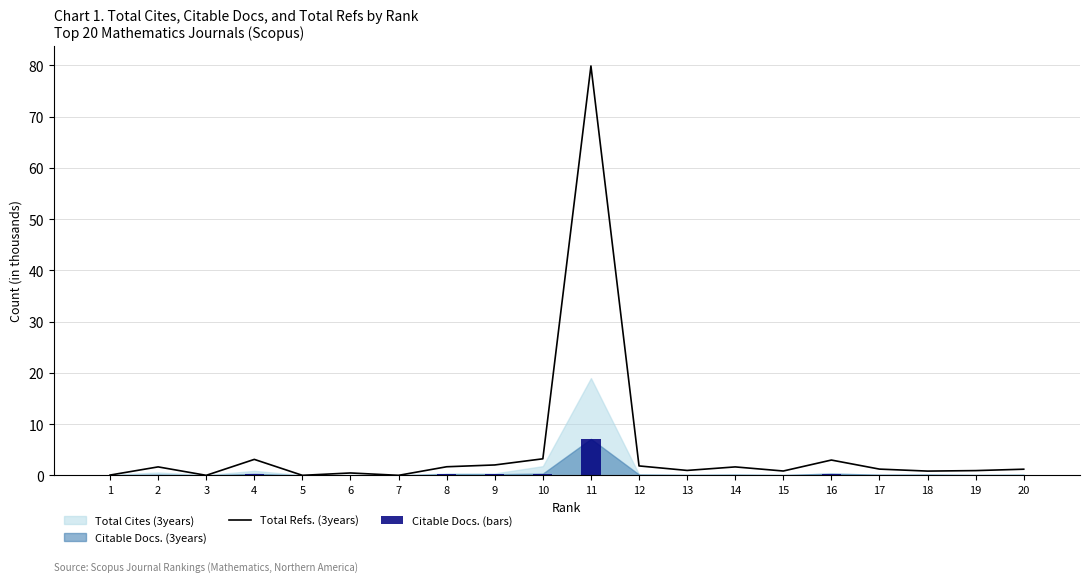

What is the maximum value for Citable Docs. (bars)?

7.1